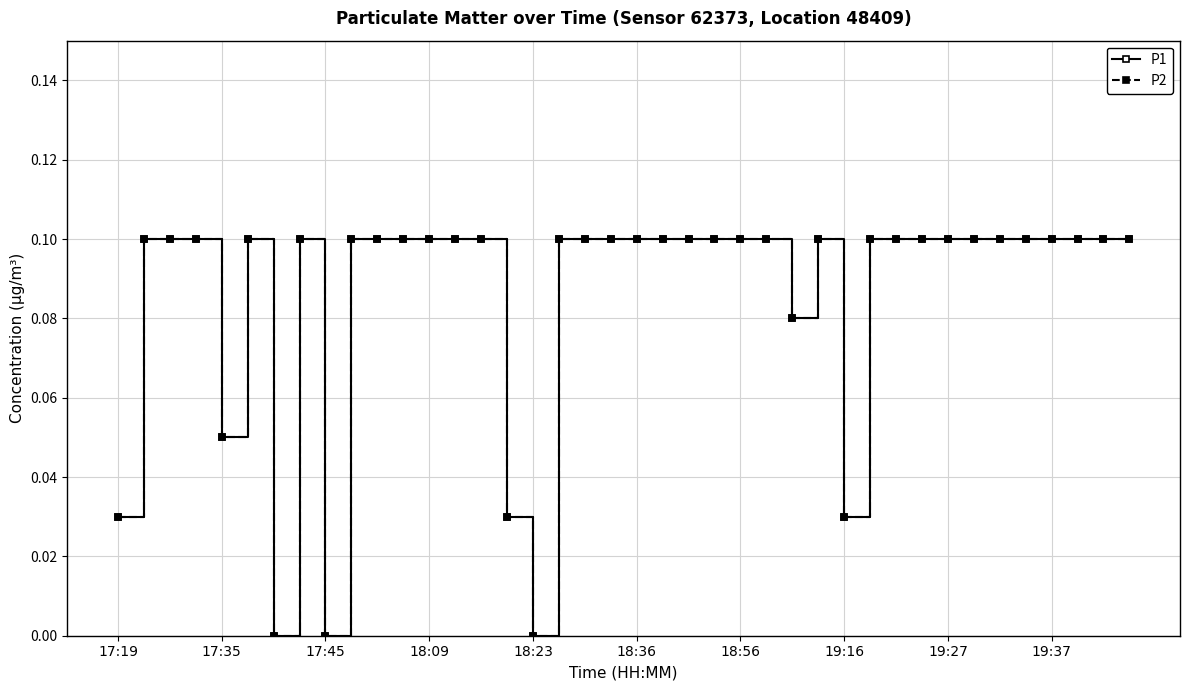

Is this an area chart (filled region under the line)?

No